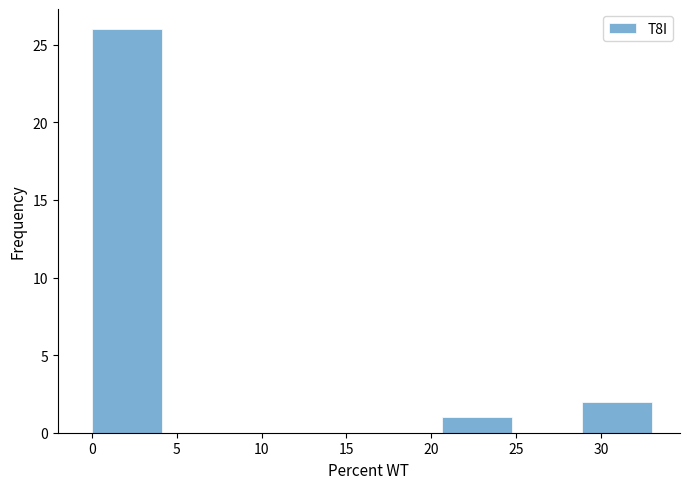

Reading left to right, list every bar in this chart as the range it spans on the x-axis followed by its height. Neither the bar edges nor the heights are printed on the chart, so give them approximately, as read against the axes.

0.0 to 4.0: 26
4.0 to 8.5: 0
8.5 to 12.5: 0
12.5 to 16.5: 0
16.5 to 20.5: 0
20.5 to 25.0: 1
25.0 to 29.0: 0
29.0 to 33.0: 2